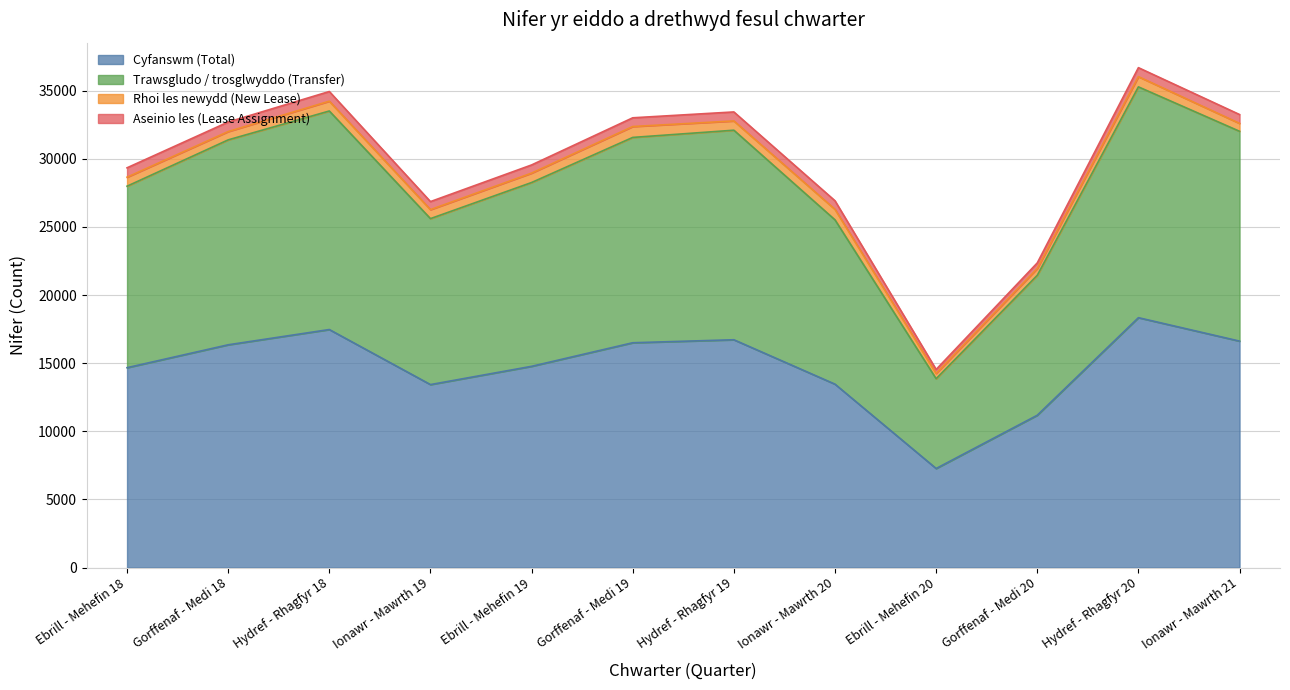

True or false: Trawsgludo / trosglwyddo (Transfer) and Cyfanswm (Total) cross at least once.

False